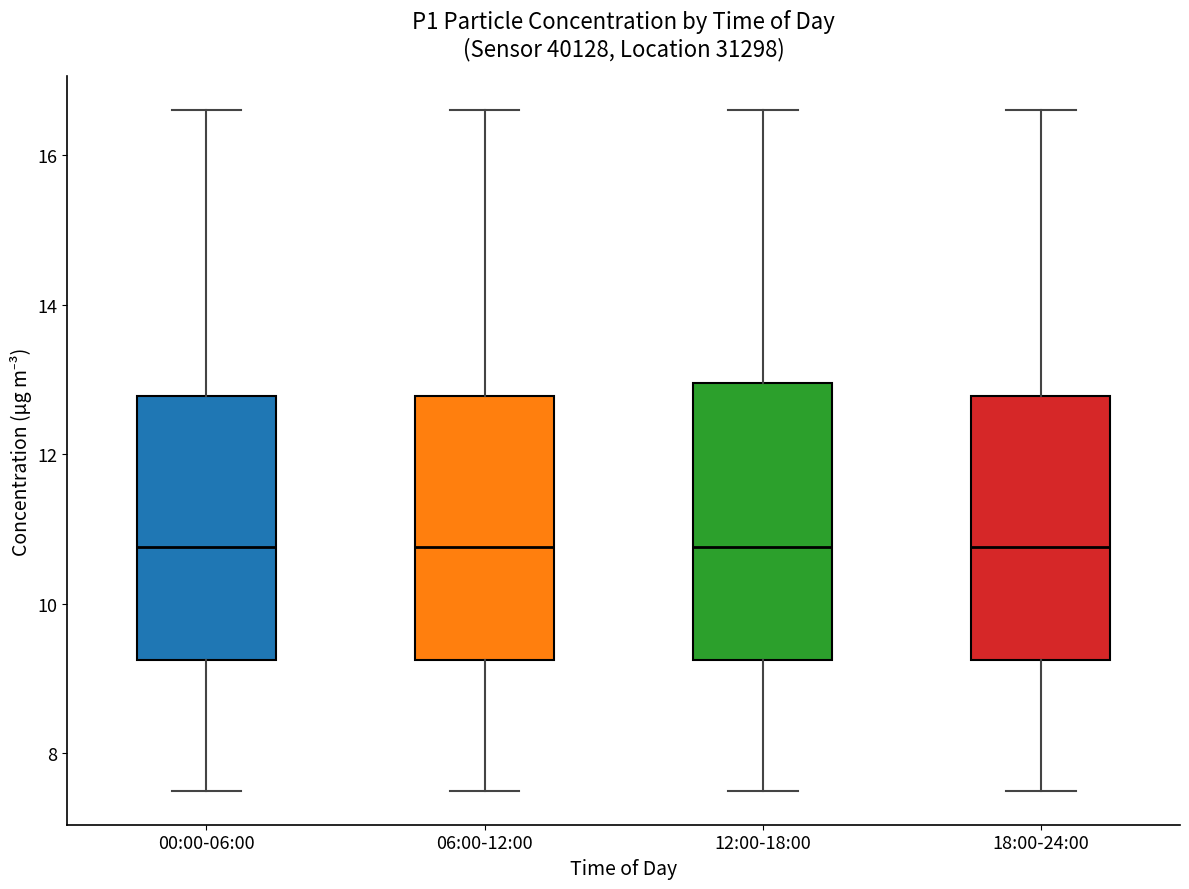

Reading left to right, transcribe this box plot: for each box, give where its median line is, the range the box spans, and where its two whiskers end, as read against the y-axis. The values are not printed on the chart, so give them approximately, as read against the axis.

00:00-06:00: median 10.8, box 9.2 to 12.8, whiskers 7.6 to 16.6
06:00-12:00: median 10.8, box 9.2 to 12.8, whiskers 7.6 to 16.6
12:00-18:00: median 10.8, box 9.2 to 13.0, whiskers 7.6 to 16.6
18:00-24:00: median 10.8, box 9.2 to 12.8, whiskers 7.6 to 16.6